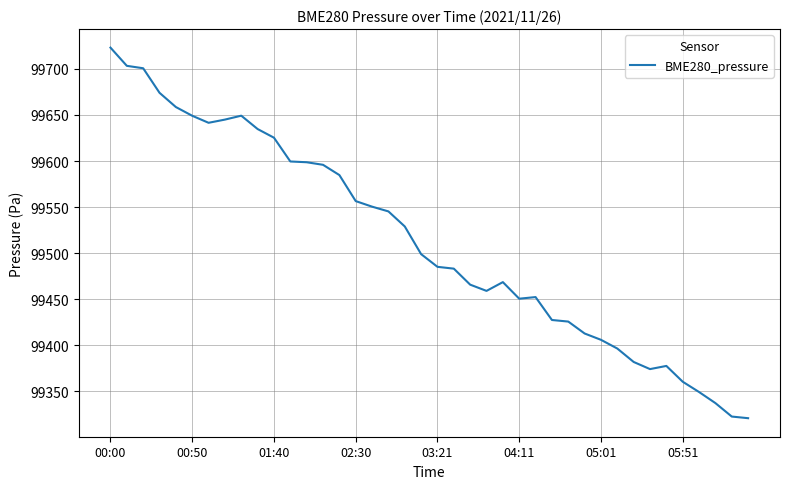

What is the difference between the maximum and minimum values?

402.4